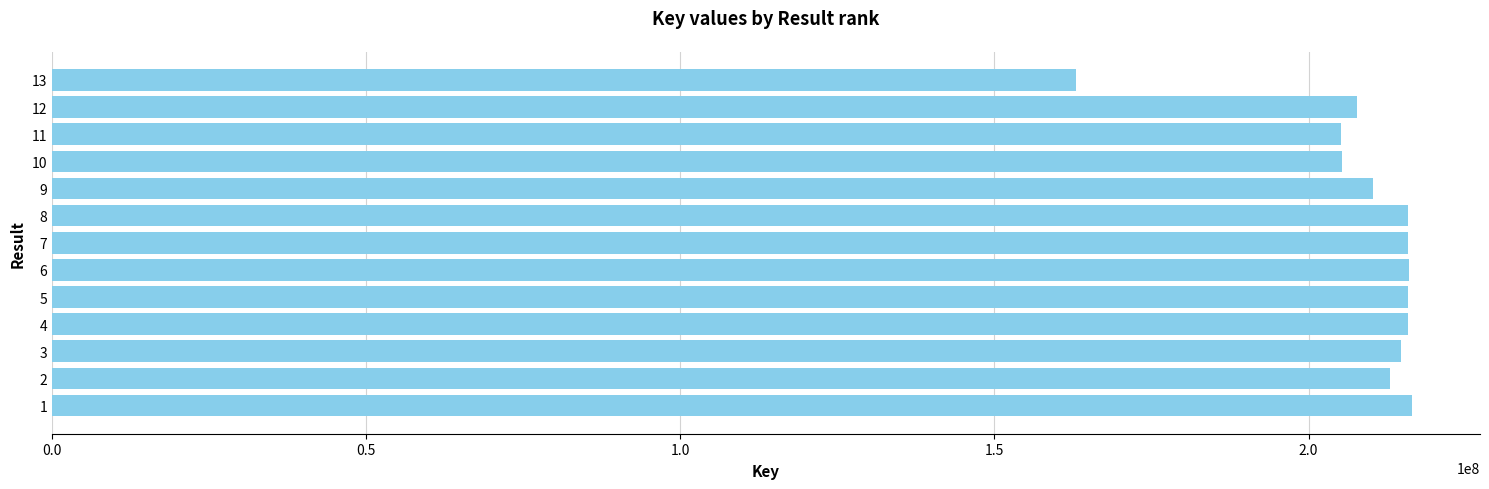

Which has a higher value, 11 or 12?

12